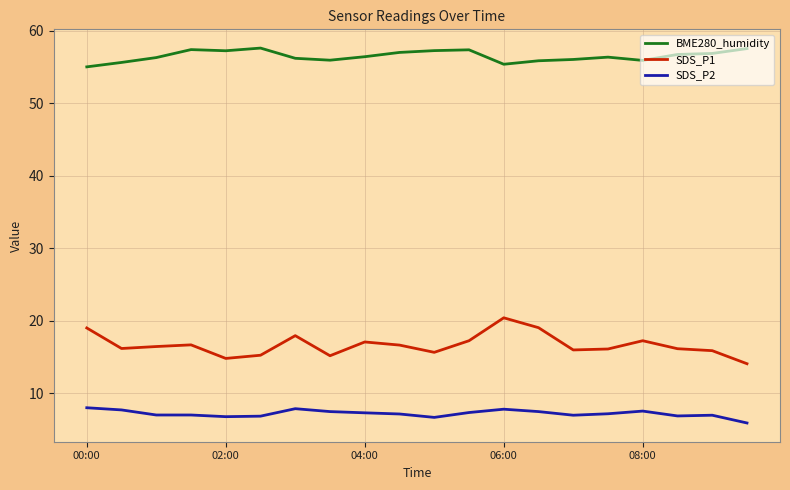

How many series are shown in this chart?

3